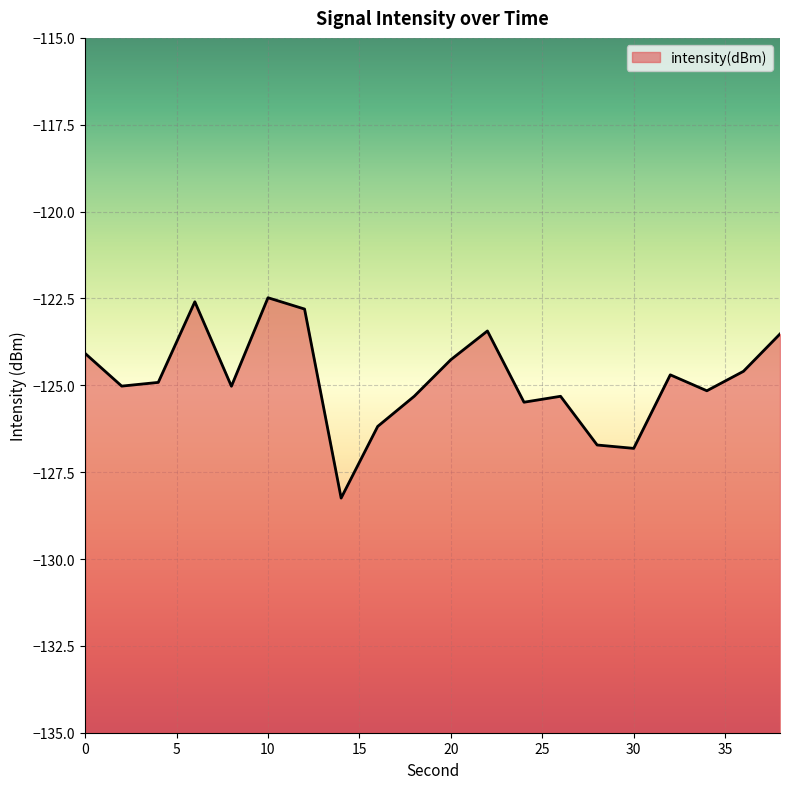

How many interior local peaks (higher than both neighbors) does the data have?

5